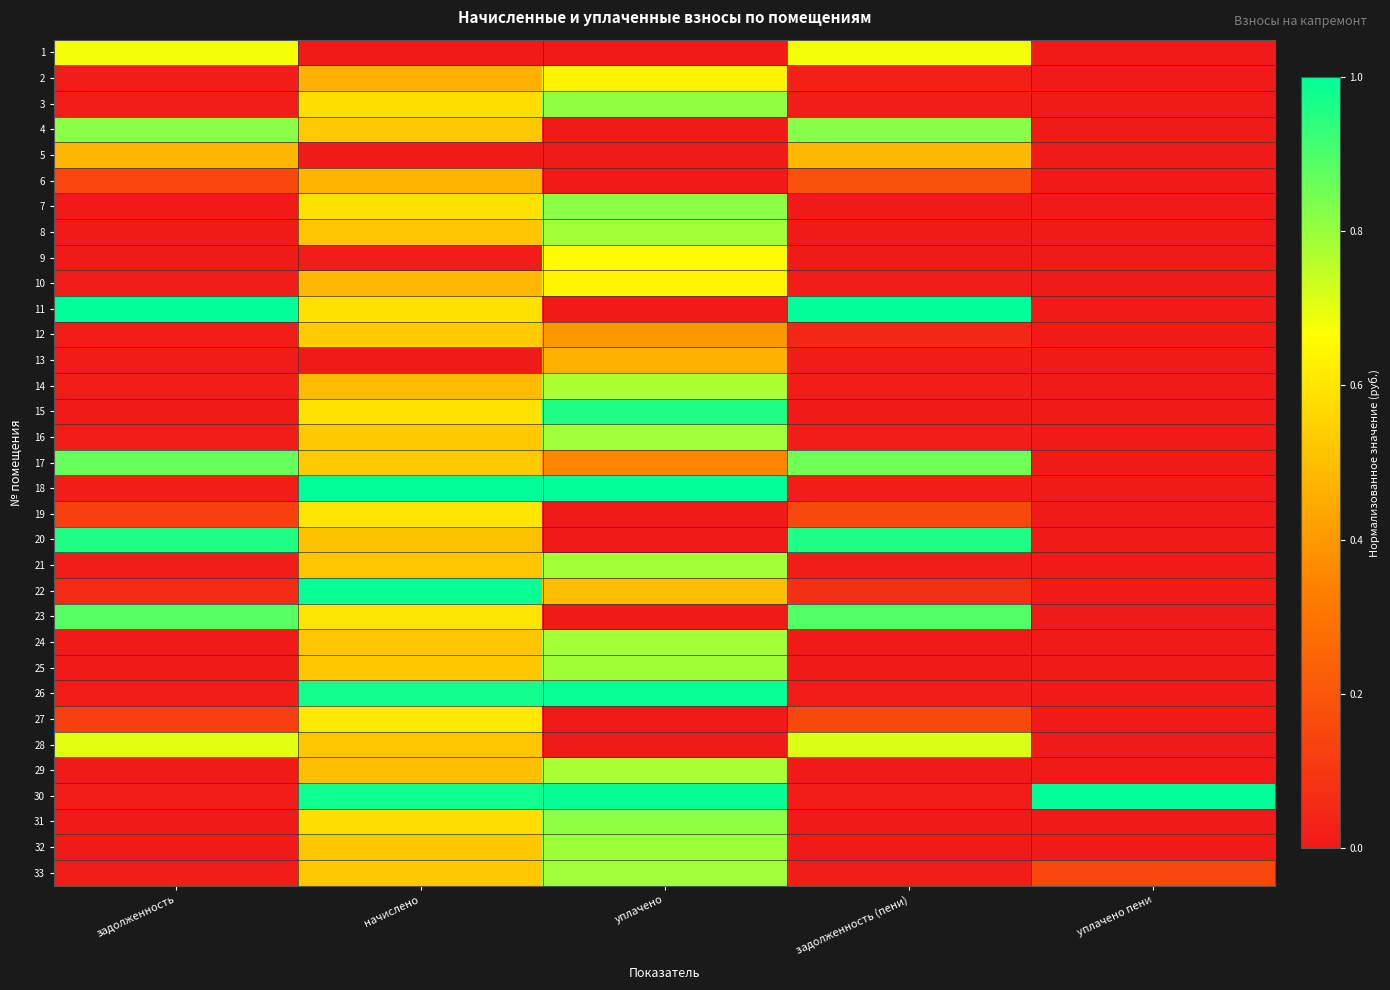

What is the total value across all series at уплачено пени?

1.2